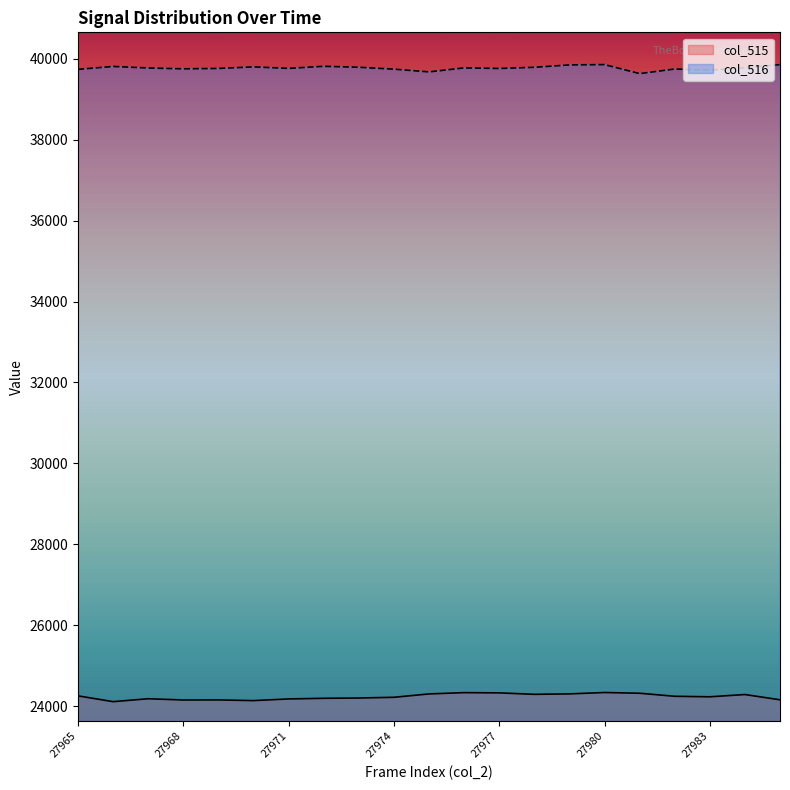

In col_516, how many points are higher than both neighbors (excluding endpoints)?

6